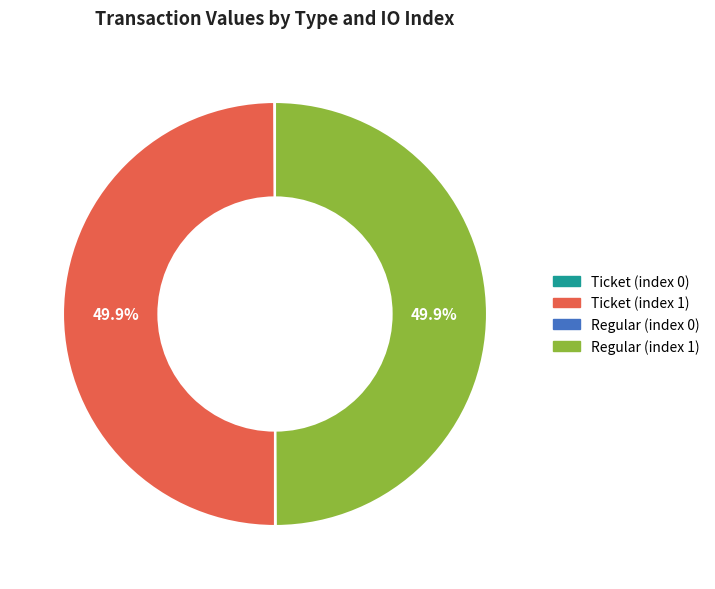

To the nearest percent, what percentage of the pie is Regular (index 1)?

50%